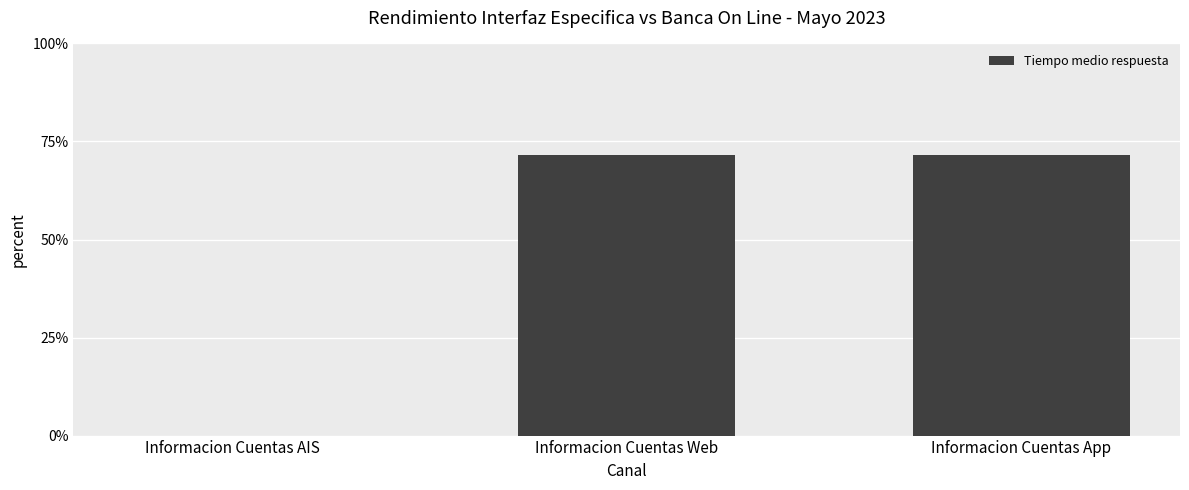

Between Informacion Cuentas Web and Informacion Cuentas App, which is larger?

Informacion Cuentas Web